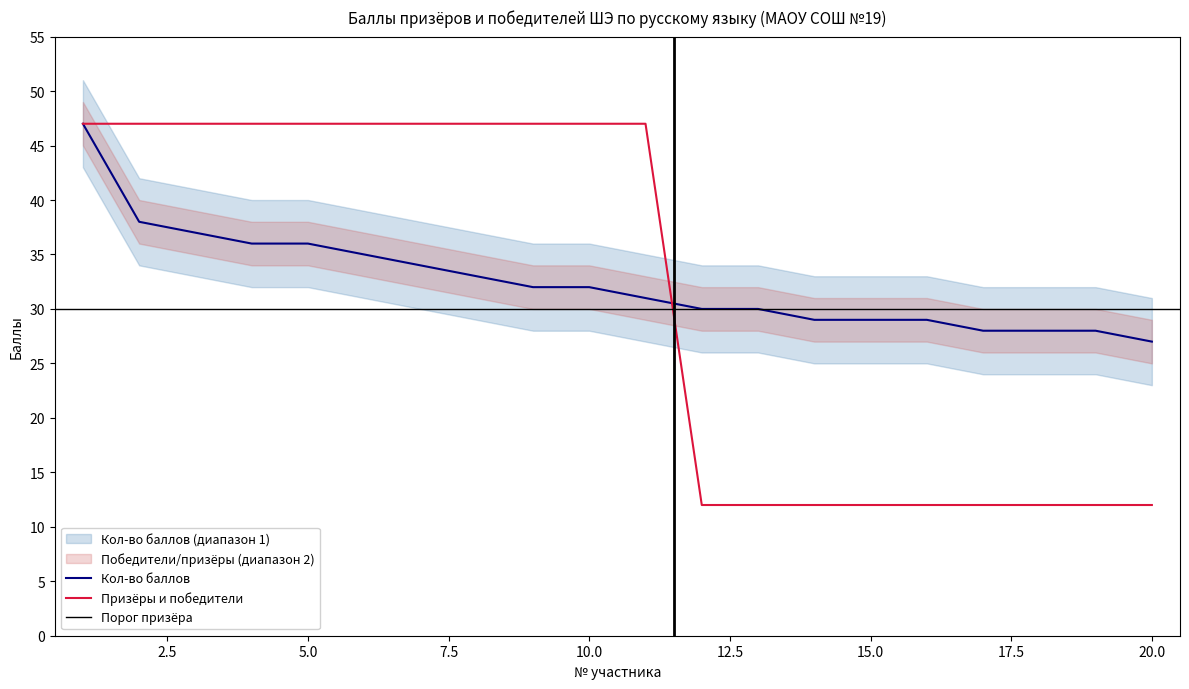

Which label corresponds to the smallest value in the chart?

12